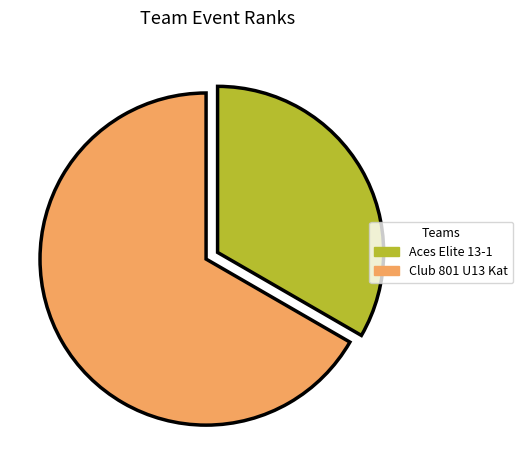

Is it true that Aces Elite 13-1 is 40% of the pie?

False